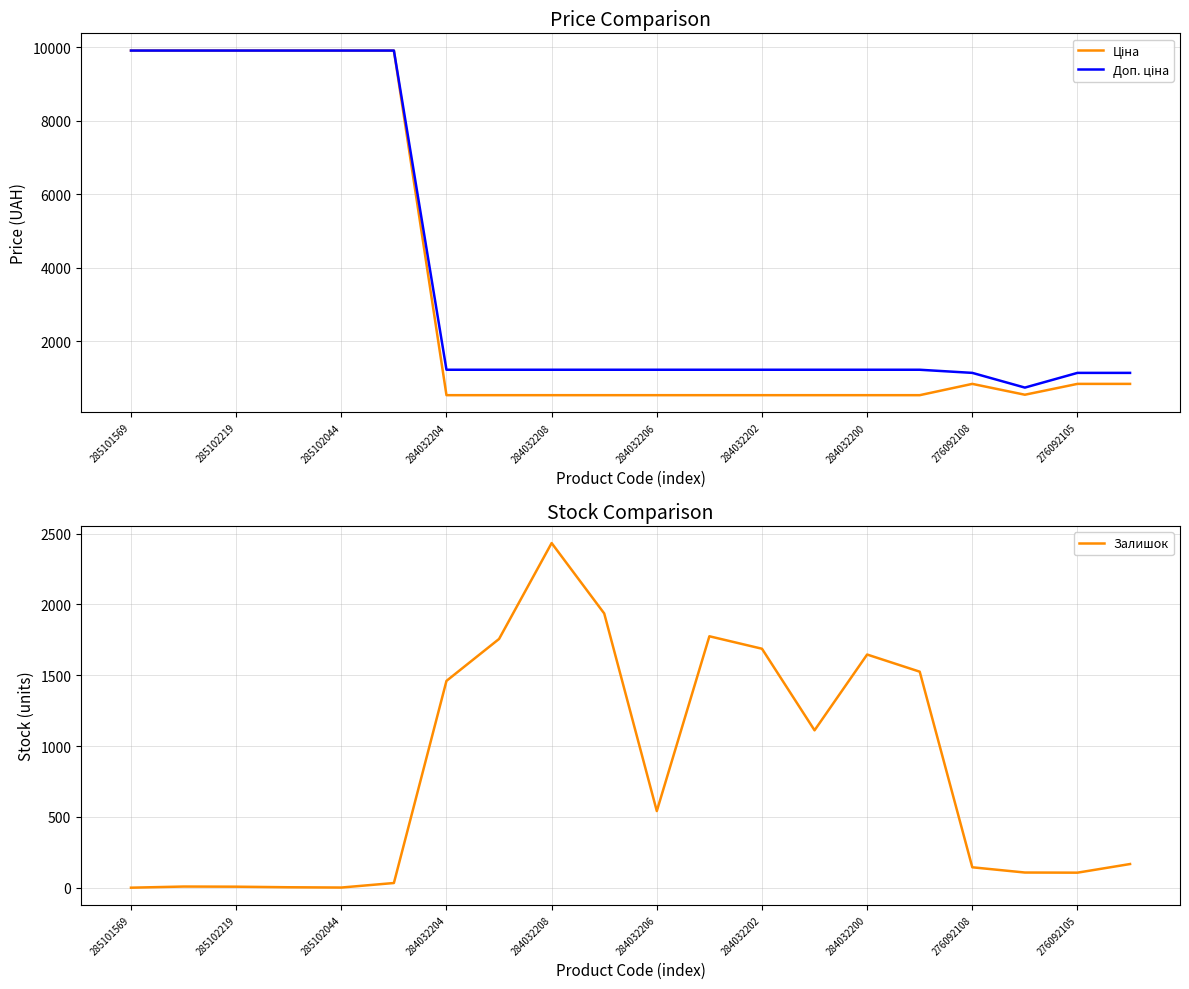

True or false: Ціна has more than 2 interior local peaks.

False